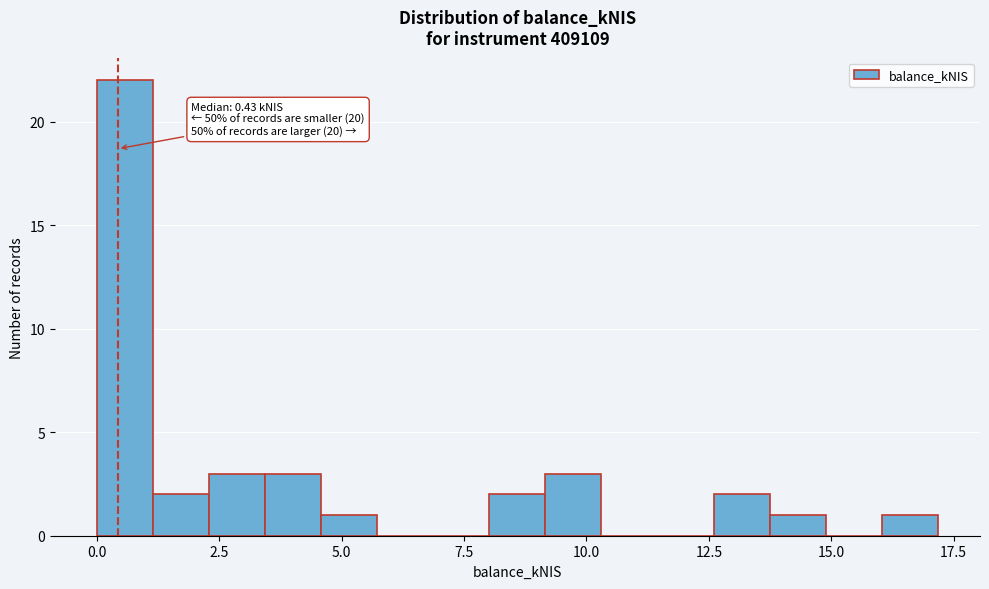

Read against the x-axis, roughly where is the centre of the tallest bar?

0.5